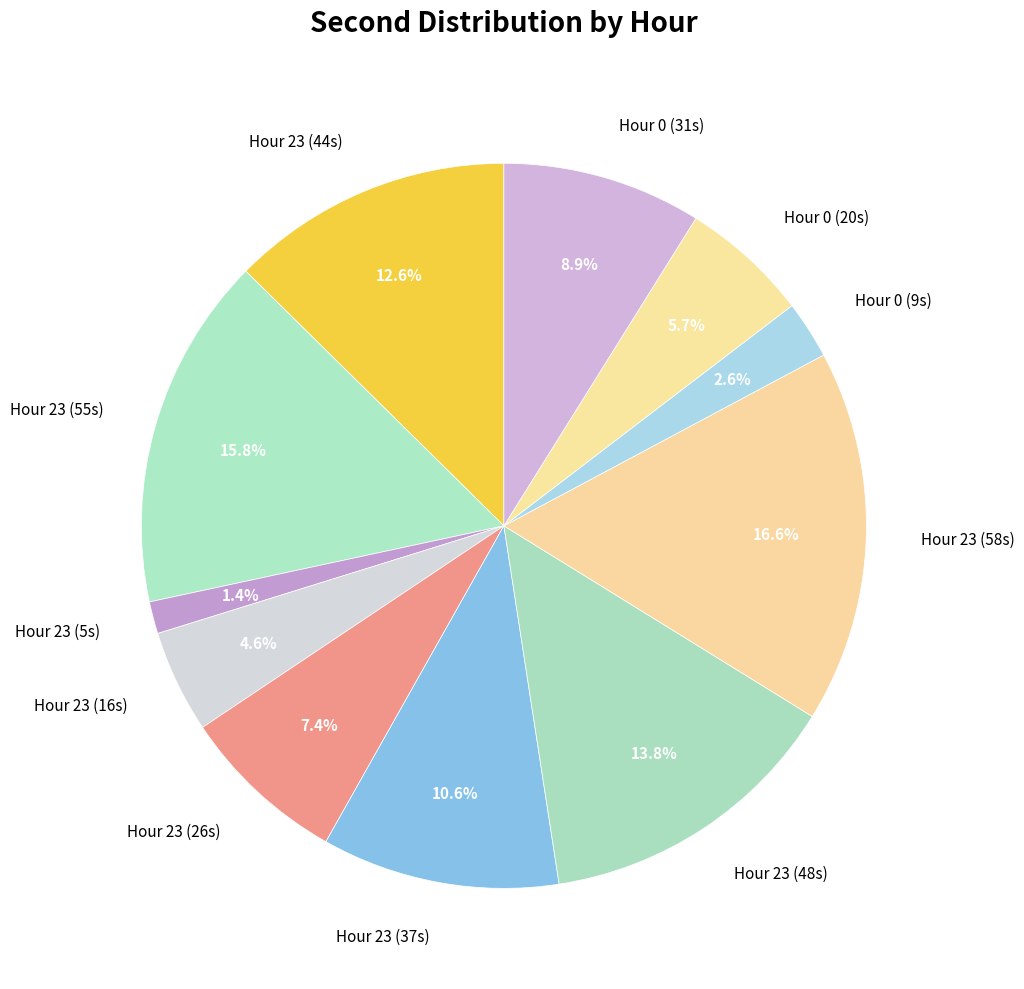

Is the sum of Hour 0 (9s) and Hour 23 (5s) greater than half?

No